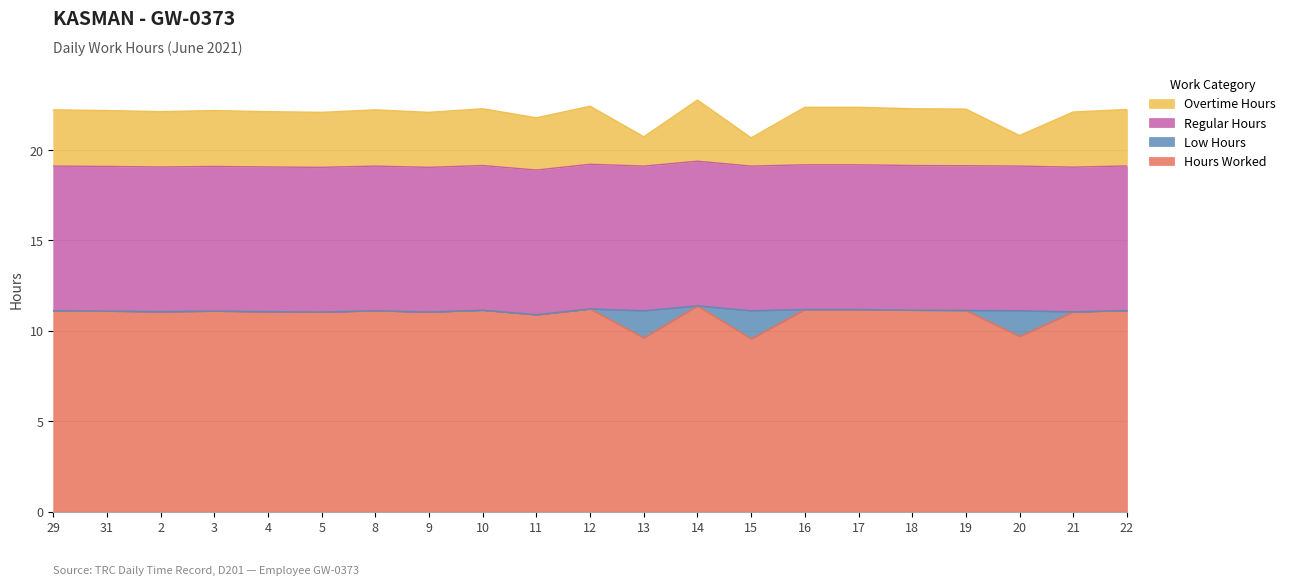

The value of Hours Worked at 29 is 5.9. True or false?

False